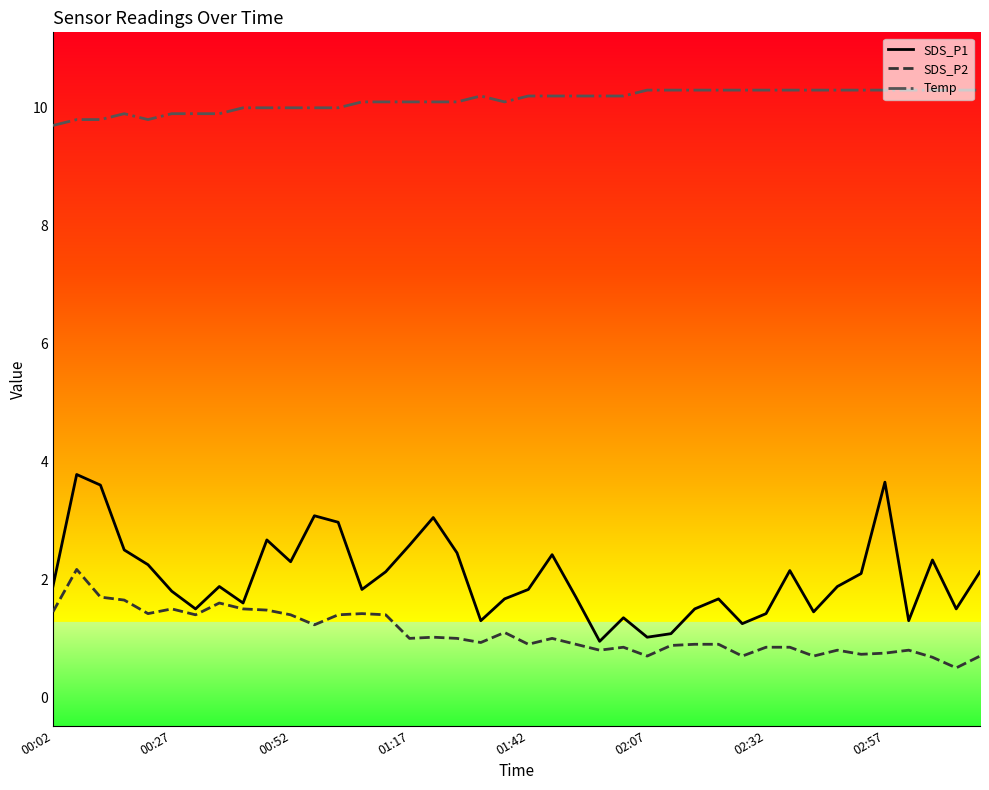

True or false: SDS_P2 and Temp cross at least once.

False